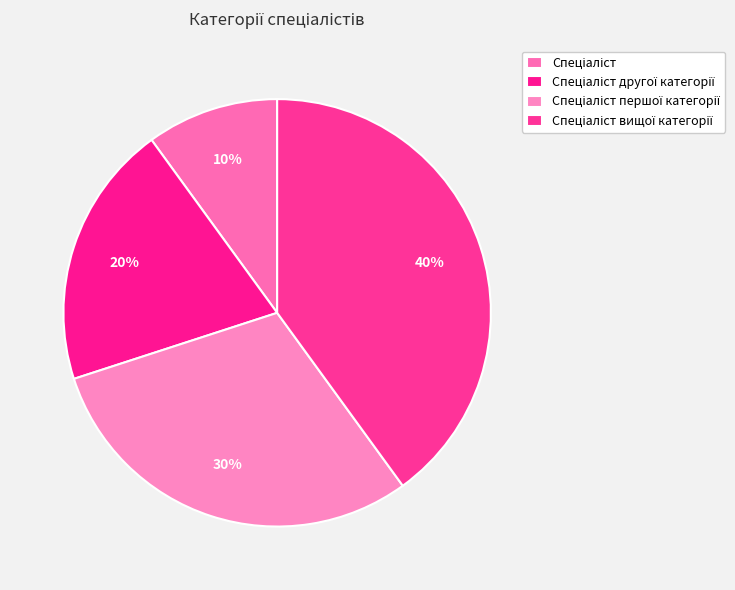

How many segments does this pie chart have?

4